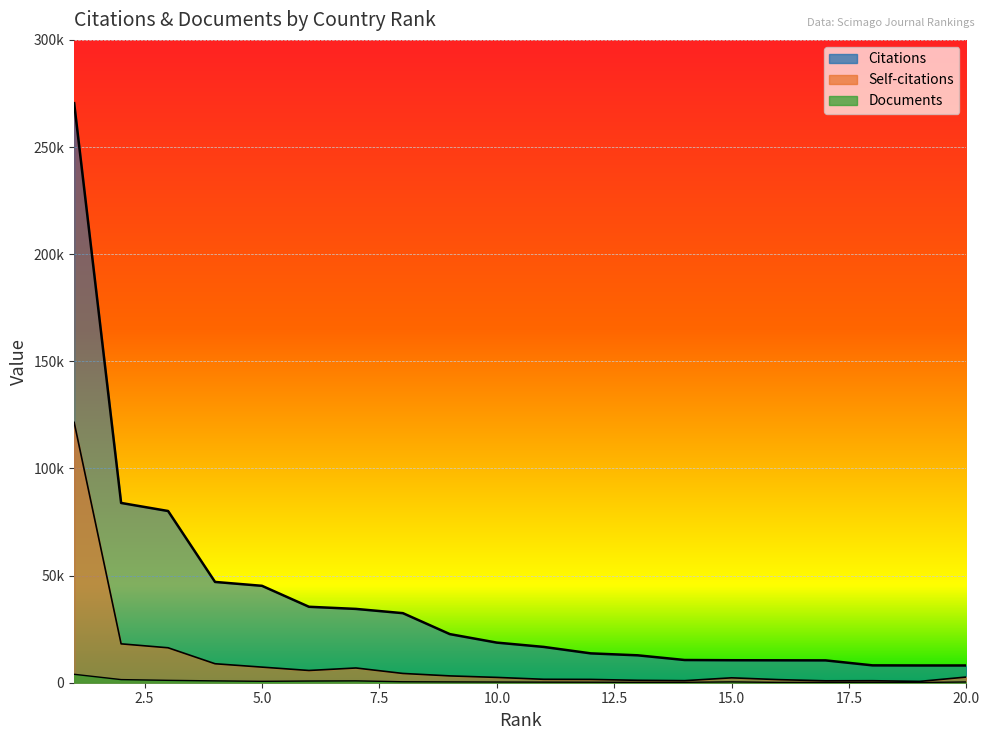

Is the value of Documents at 20 greater than the value of Self-citations at 5?

No